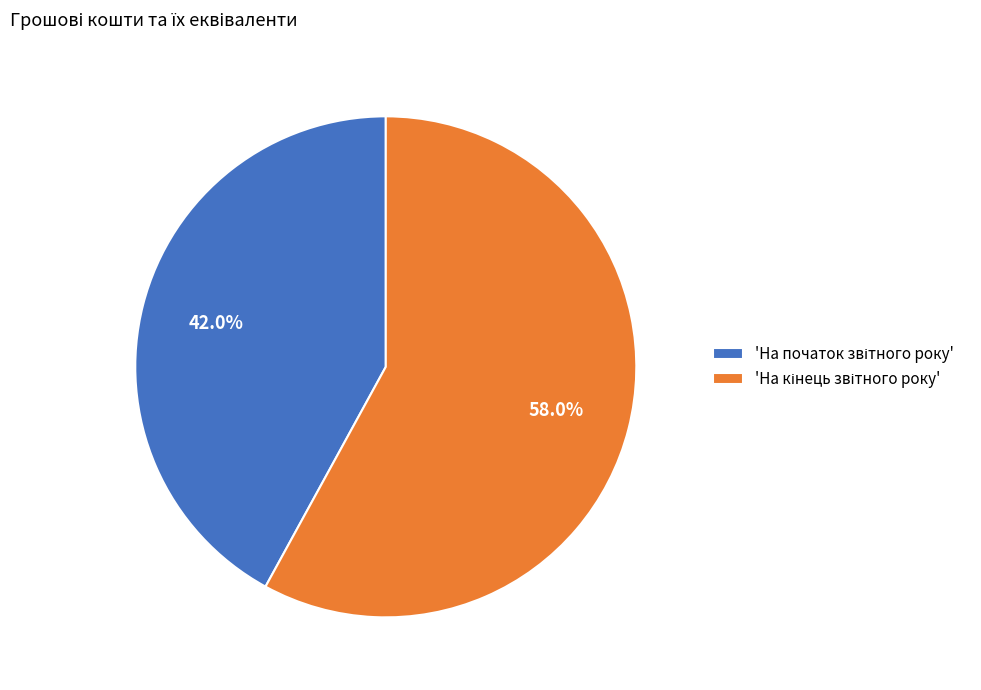

How many segments does this pie chart have?

2